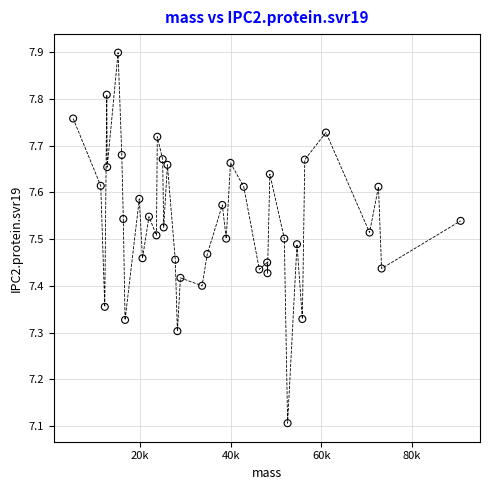

What is the range of Y values (max minus min)?

0.8